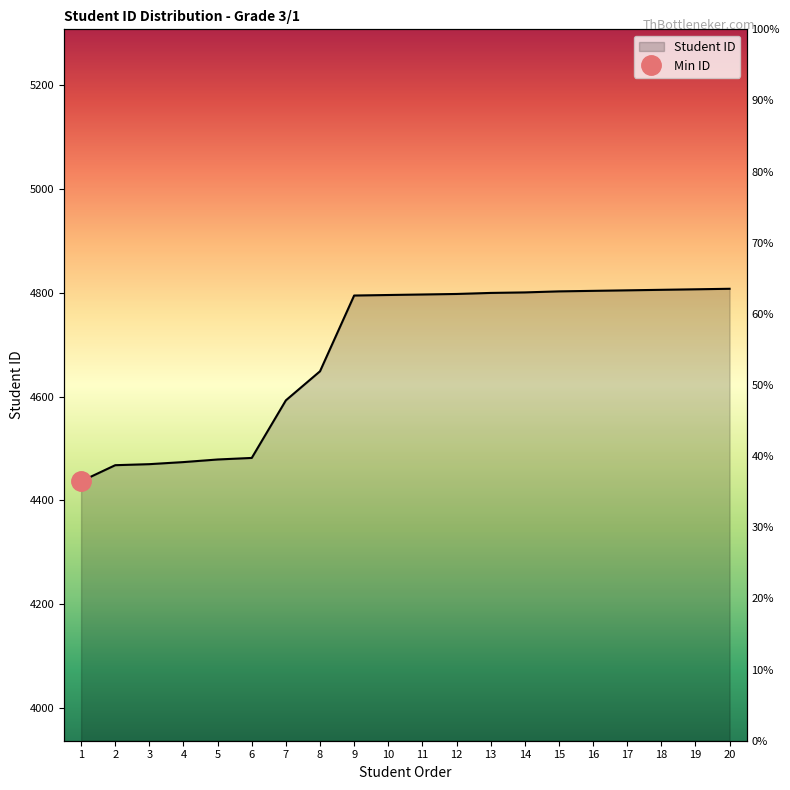

What is the sum of all values?

93672